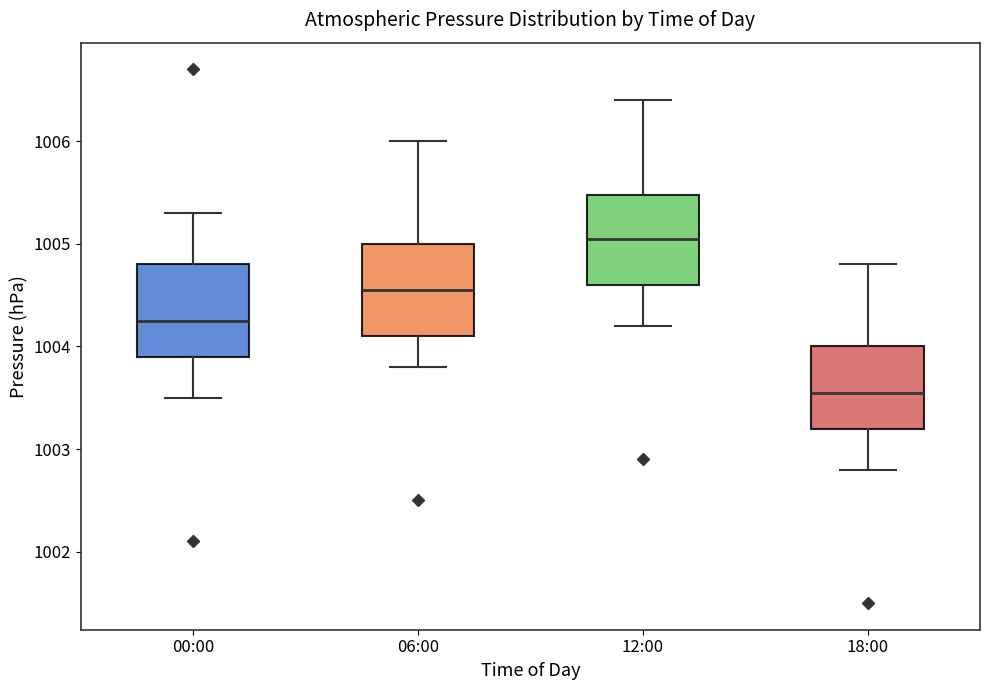

Where is the upper edge of the box for 06:00 on the y-axis? The values are not printed on the chart, so give them approximately, as read against the axis.

1005.0